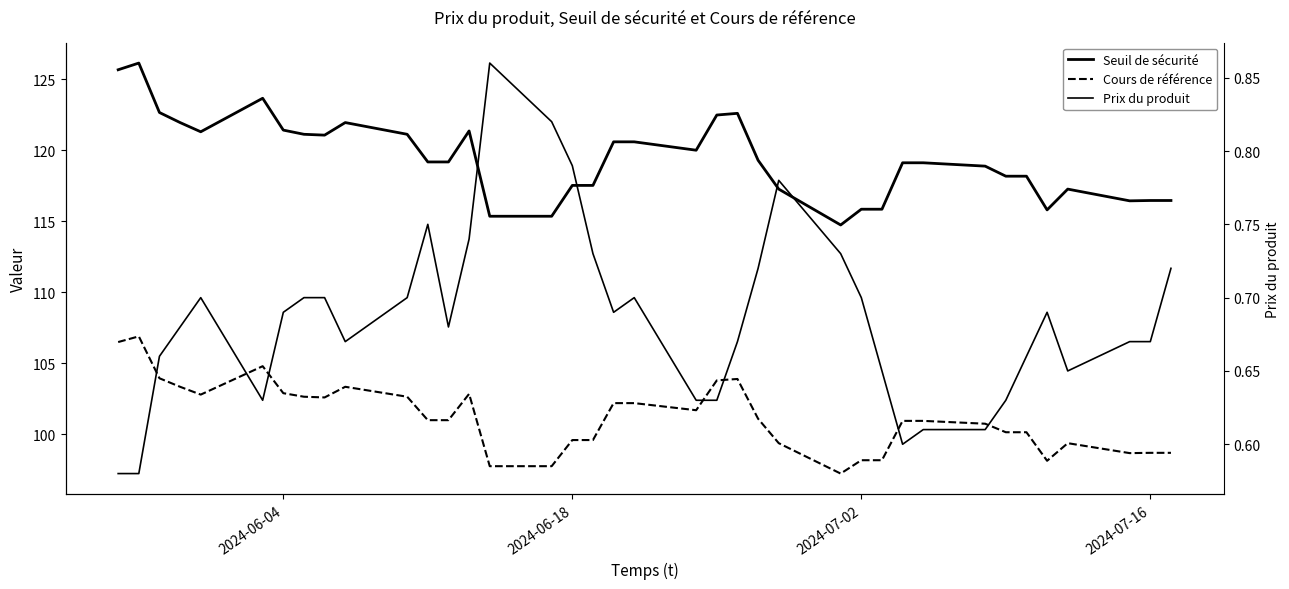

Is the value of Cours de référence at 18 greater than the value of Prix du produit at 25?

Yes